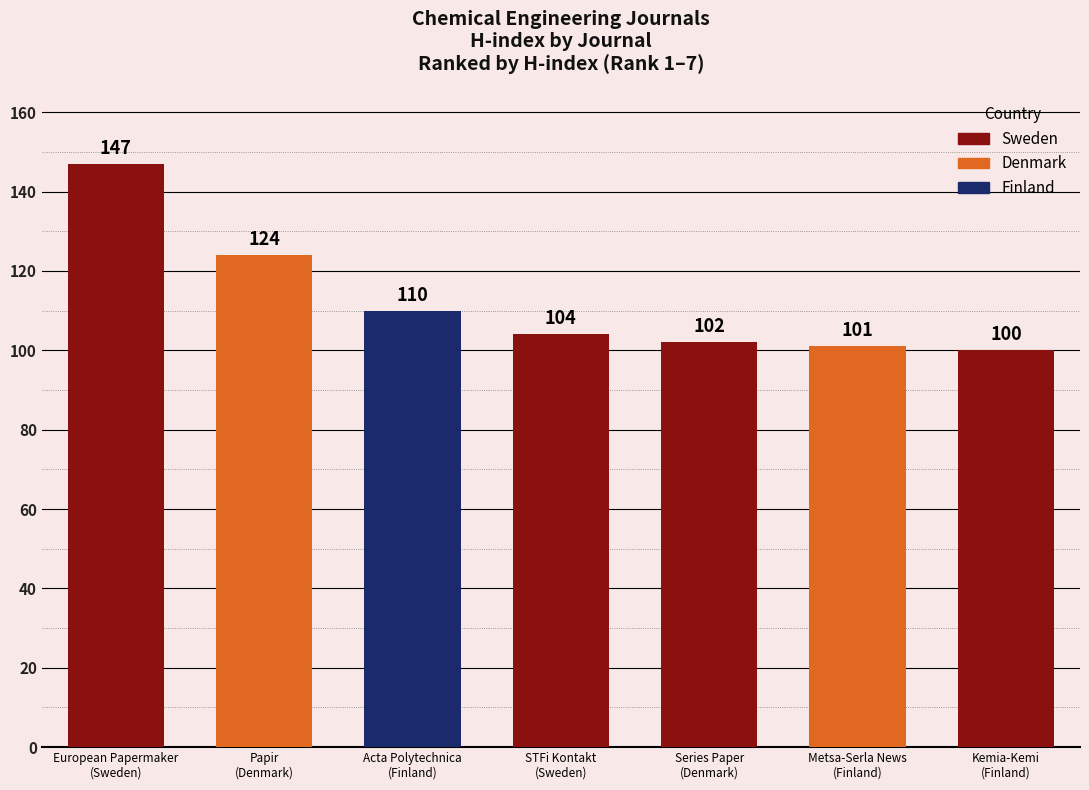

What is the difference between the maximum and minimum values?

47